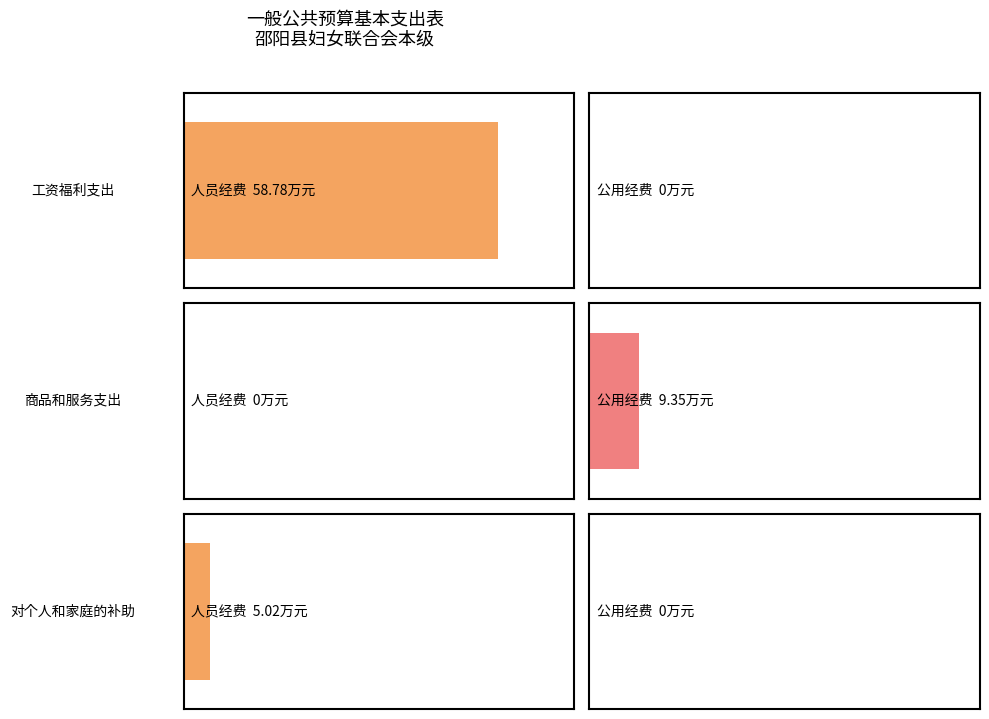

Which series has the largest range (max minus min)?

人员经费